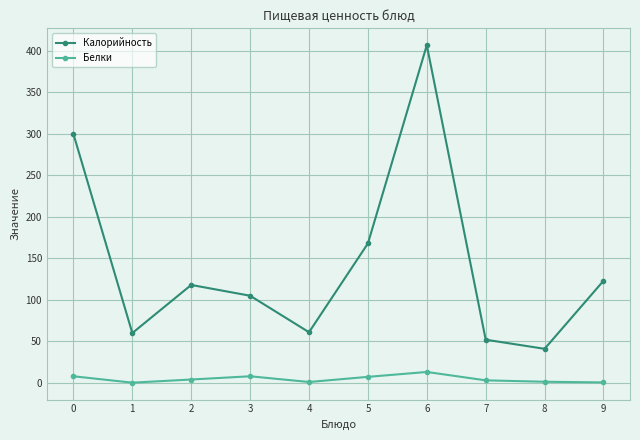

Between 5 and 8, which series saw the biggest shift?

Калорийность